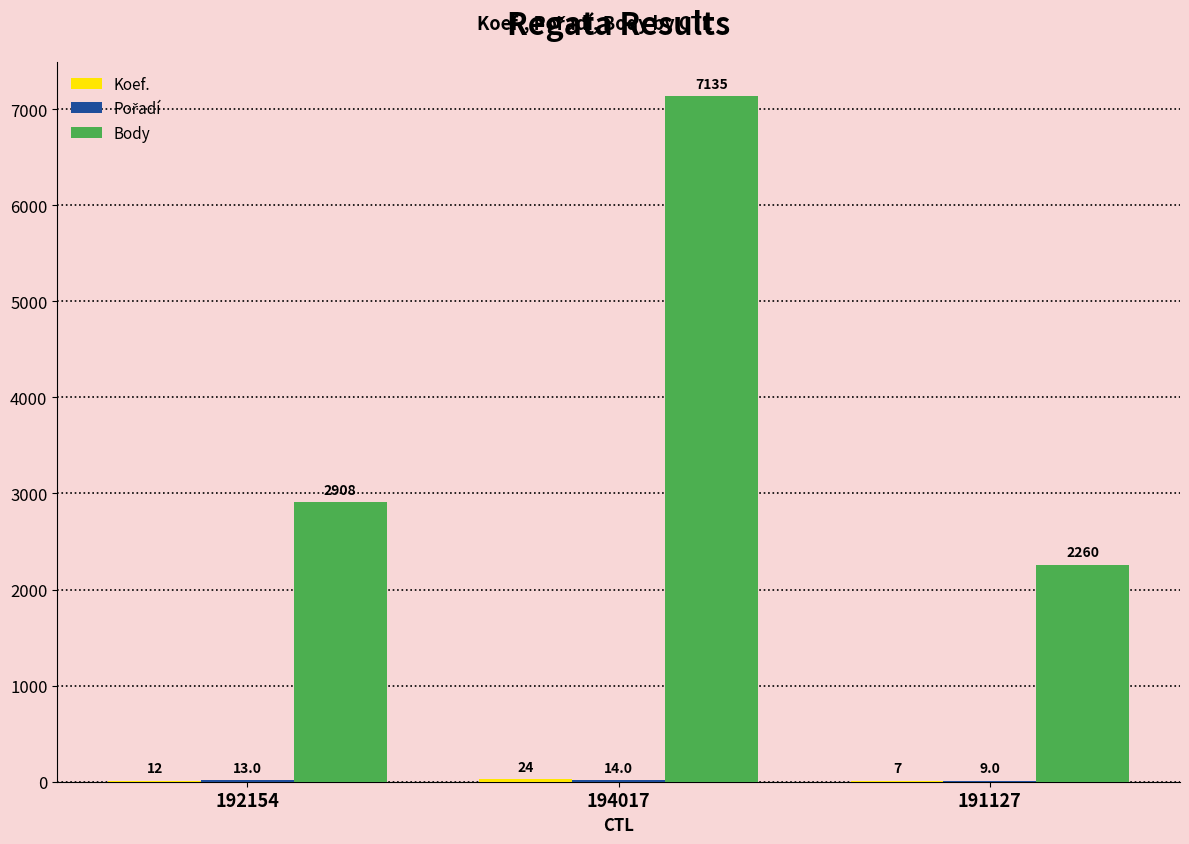

What is the sum of the Body values at 194017 and 191127?

9395